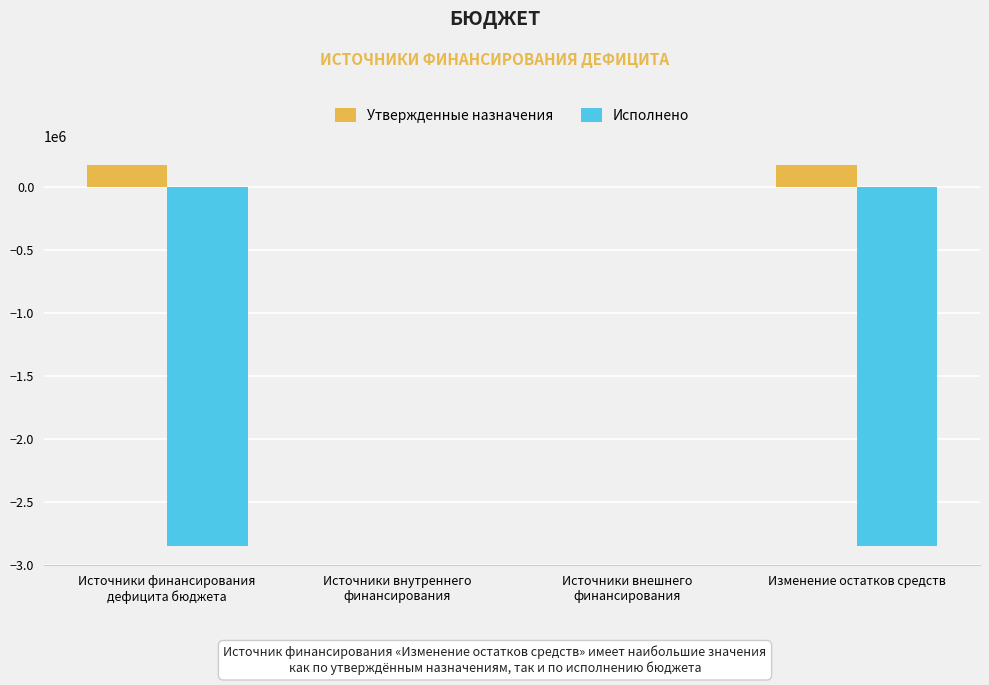

What is the sum of all Утвержденные назначения values?

360561.6